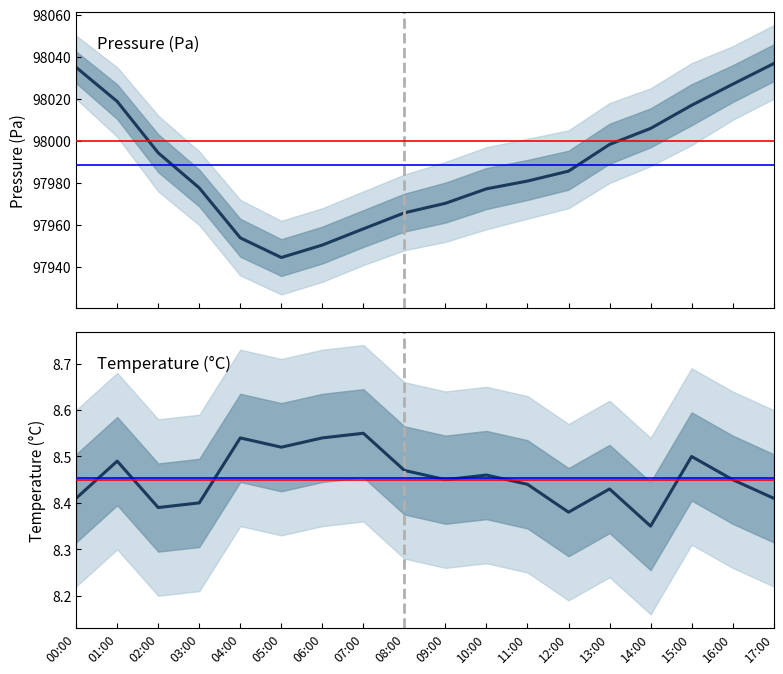

What is the highest value of the temperature mean series?

8.6